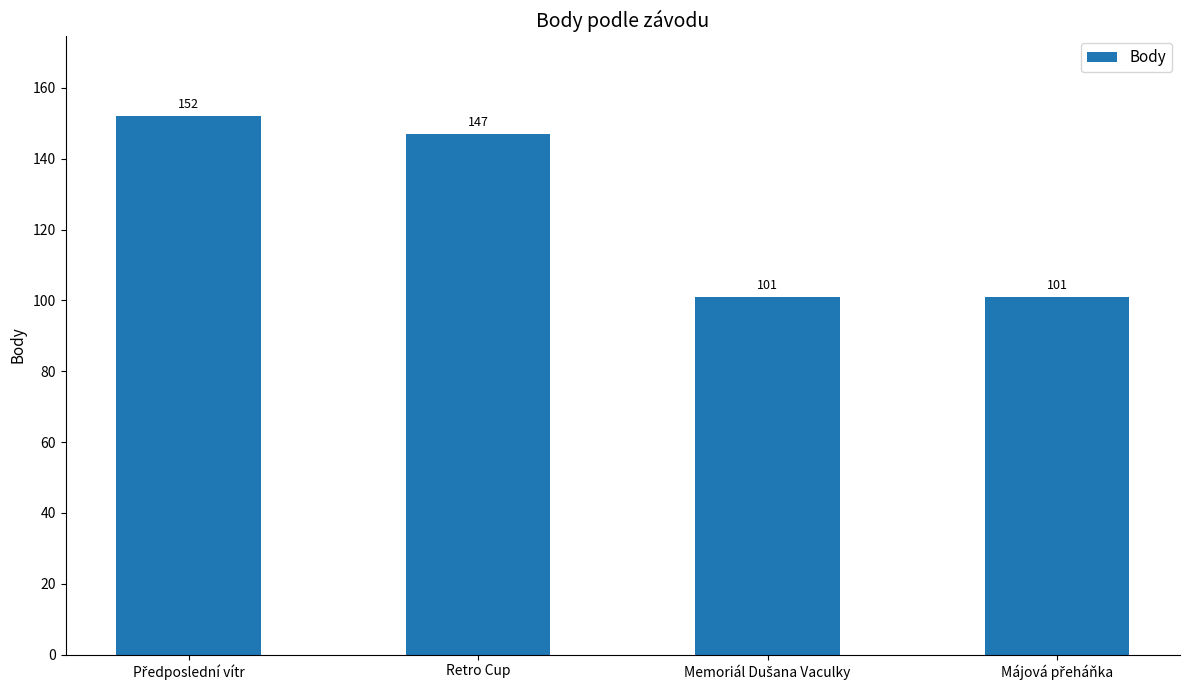

Where is the data nearest to the value 126?

Retro Cup